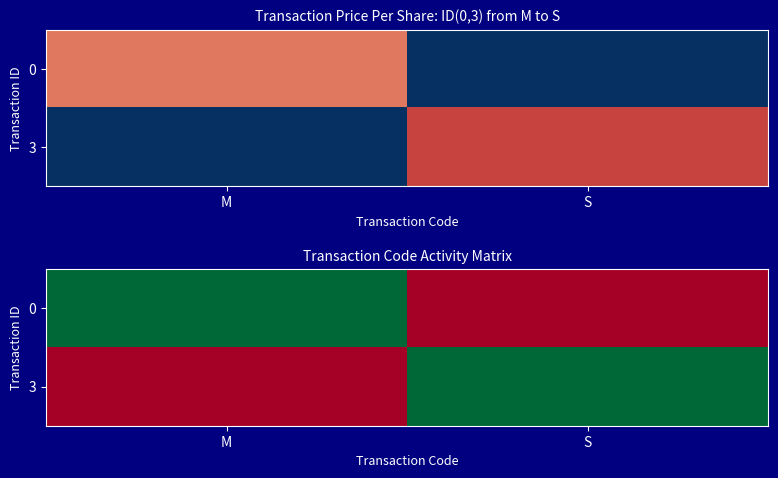

How many values in 0 are above zero?

1